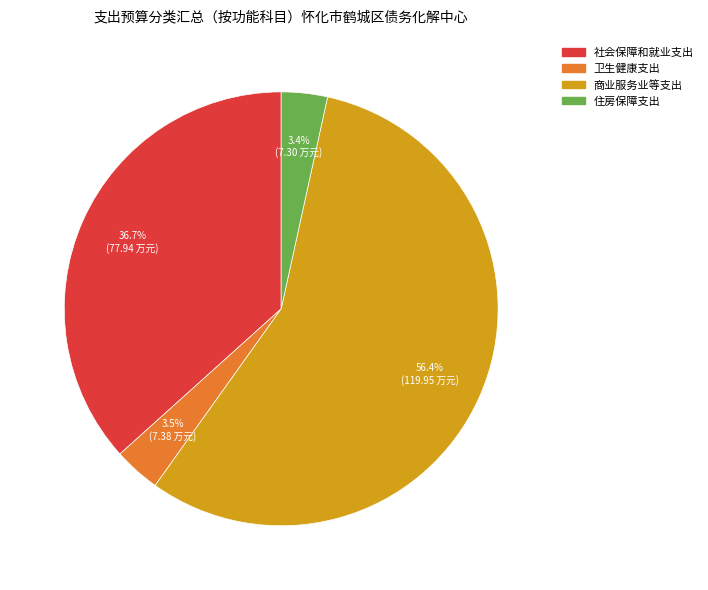

To the nearest percent, what portion does 商业服务业等支出 represent?

56%